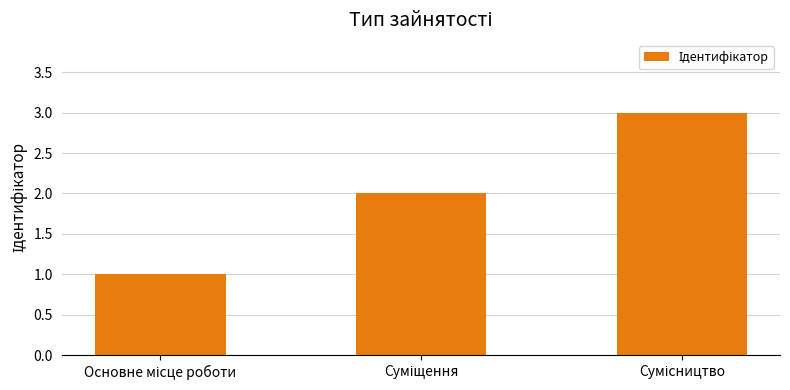

What is the maximum value shown in the chart?

3